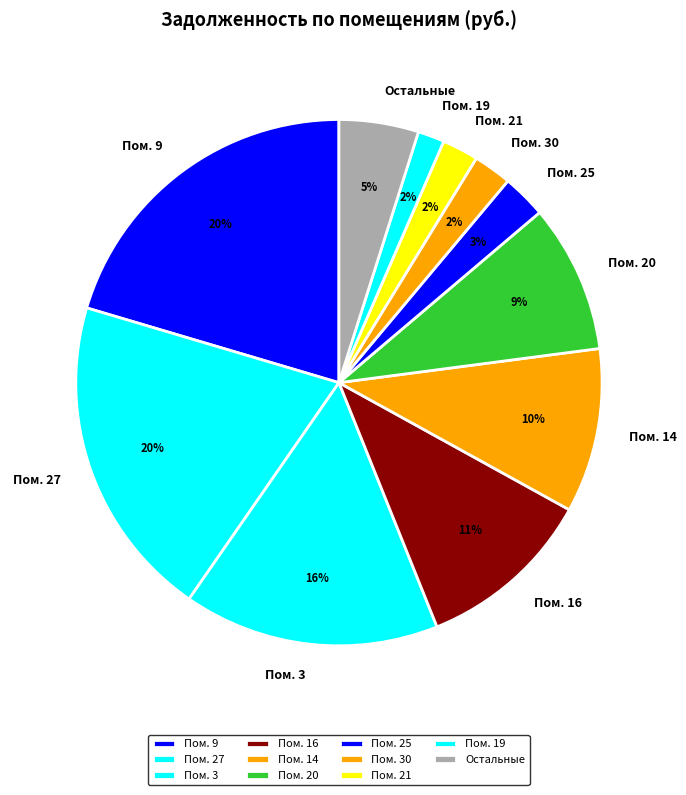

Is it true that Пом. 3 is 2% of the pie?

False